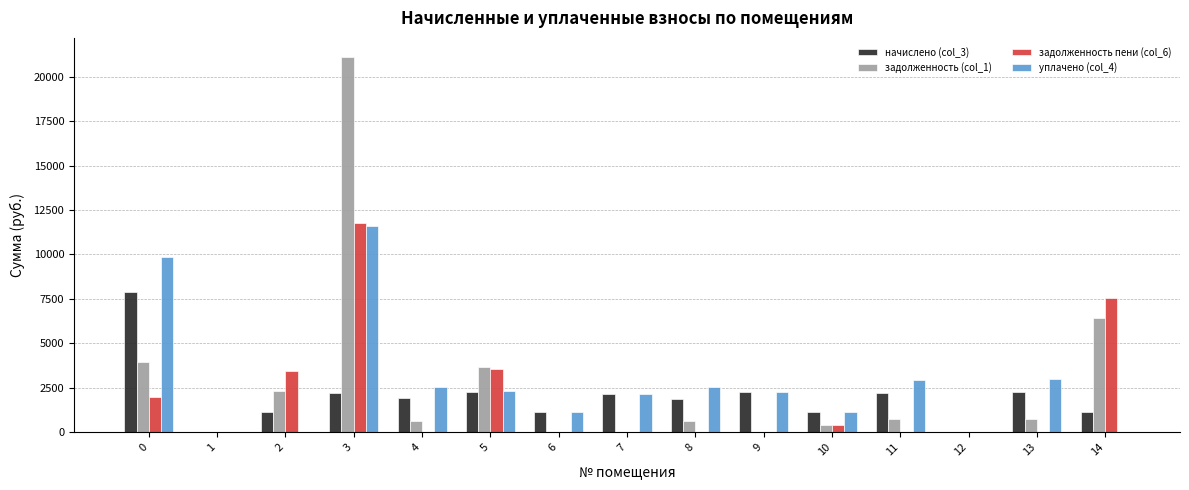

What is the highest value of the задолженность пени (col_6) series?

11758.5